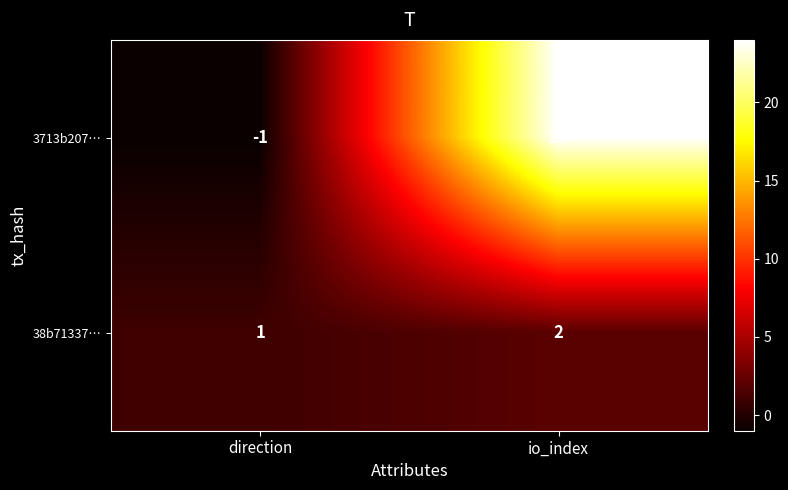

Reading left to right, transcribe all the data shown in this chart.

3713b207…: -1	24
38b71337…: 1	2